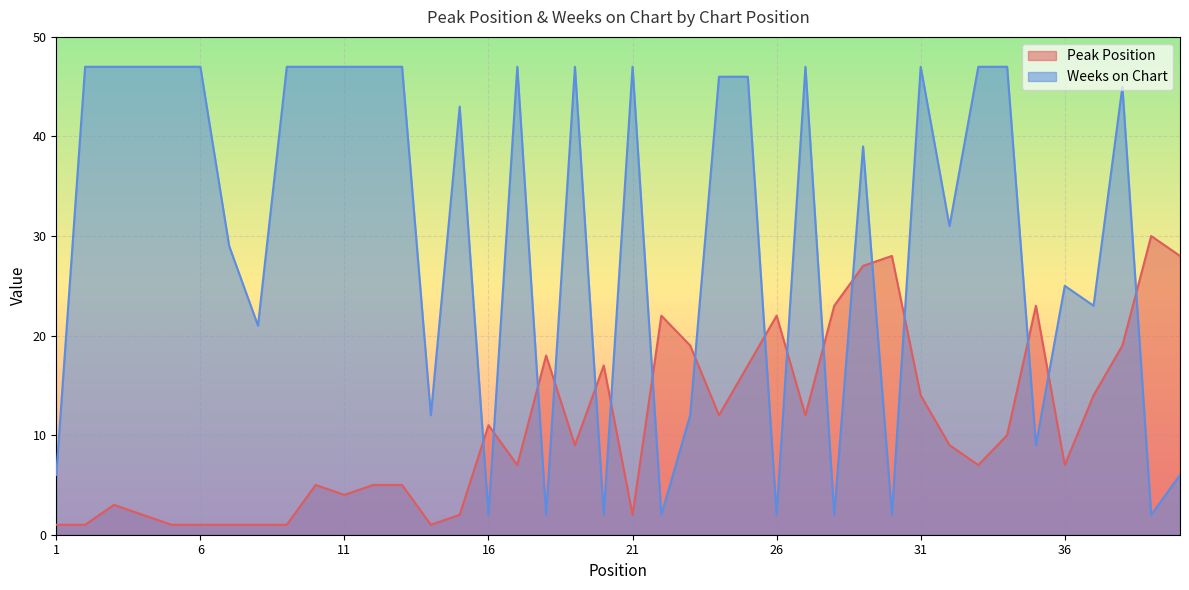

Reading left to right, extract all data points from this chart.

Peak Position: 1	1	3	2	1	1	1	1	1	5	4	5	5	1	2	11	7	18	9	17	2	22	19	12	17	22	12	23	27	28	14	9	7	10	23	7	14	19	30	28
Weeks on Chart: 6	47	47	47	47	47	29	21	47	47	47	47	47	12	43	2	47	2	47	2	47	2	12	46	46	2	47	2	39	2	47	31	47	47	9	25	23	45	2	6